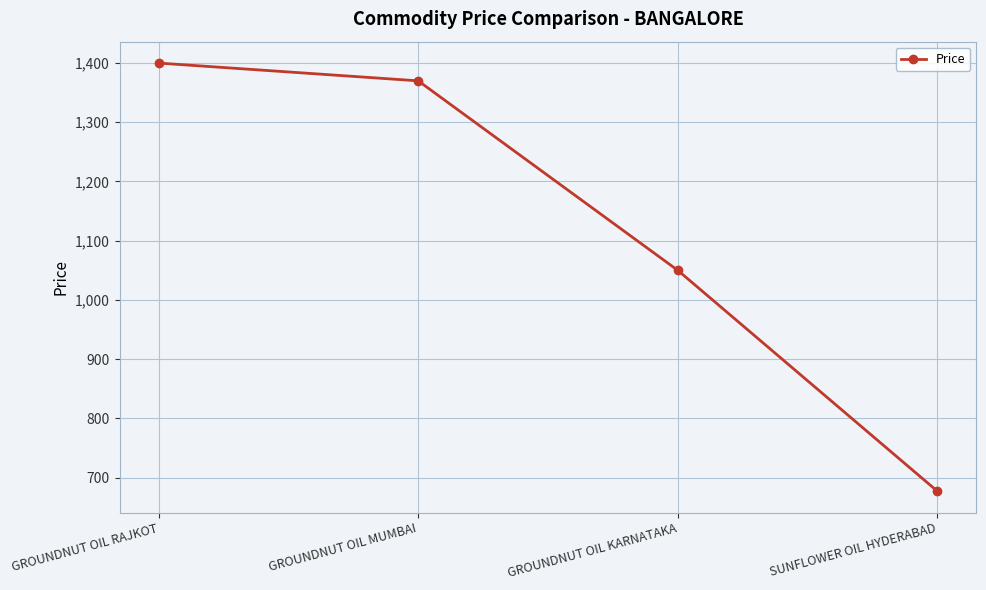

Does the chart display data point markers on the line(s)?

Yes